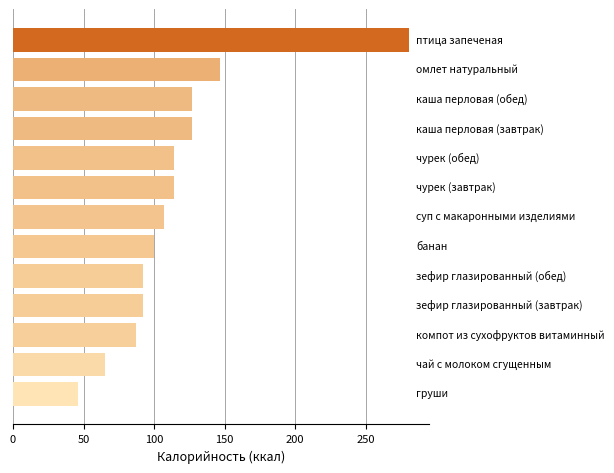

What is the greatest value displayed?

281